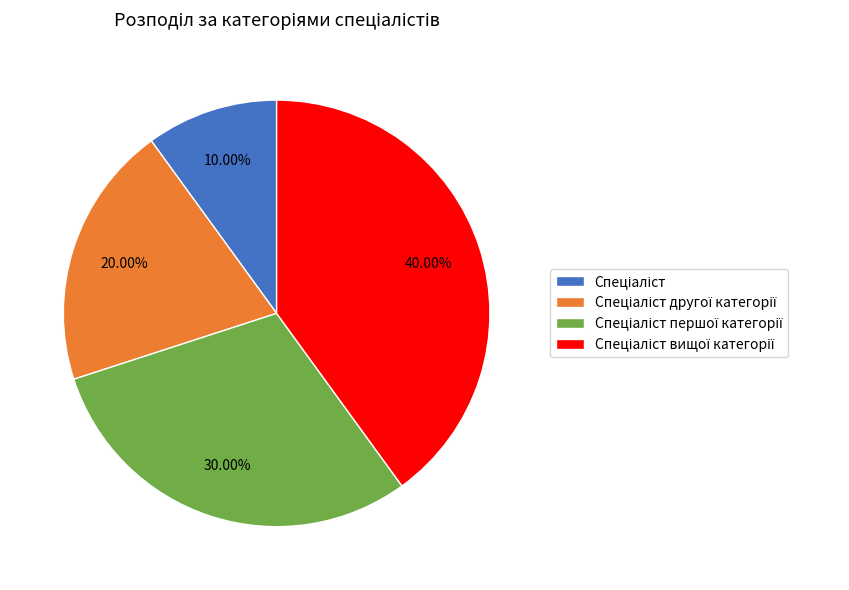

Is there any slice that represents more than half of the pie?

No